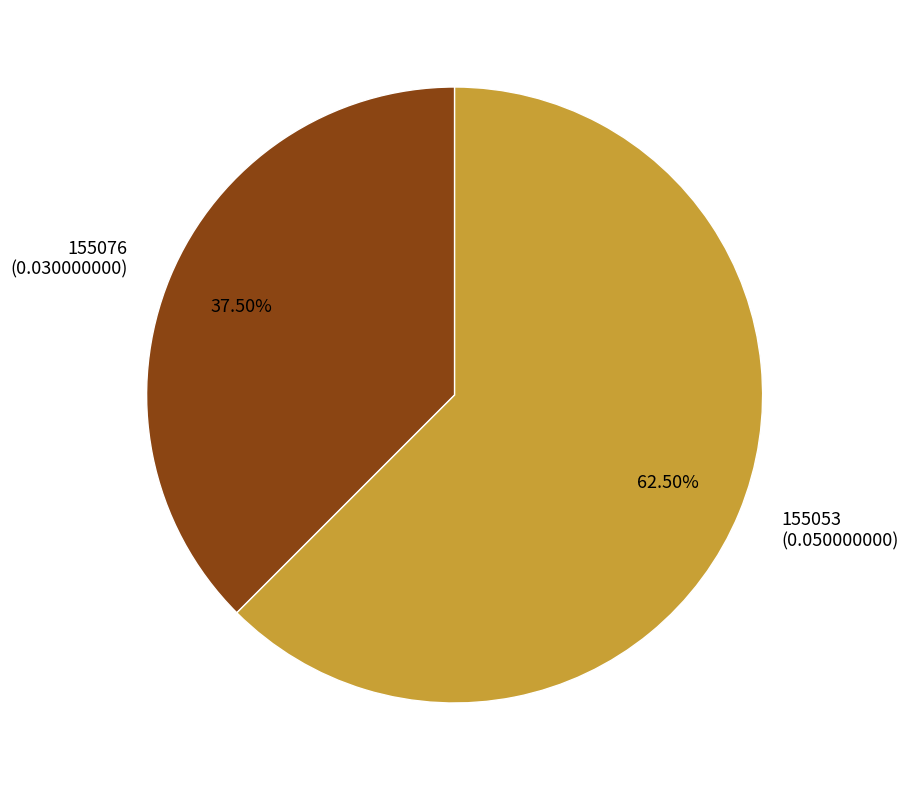

How many segments does this pie chart have?

2